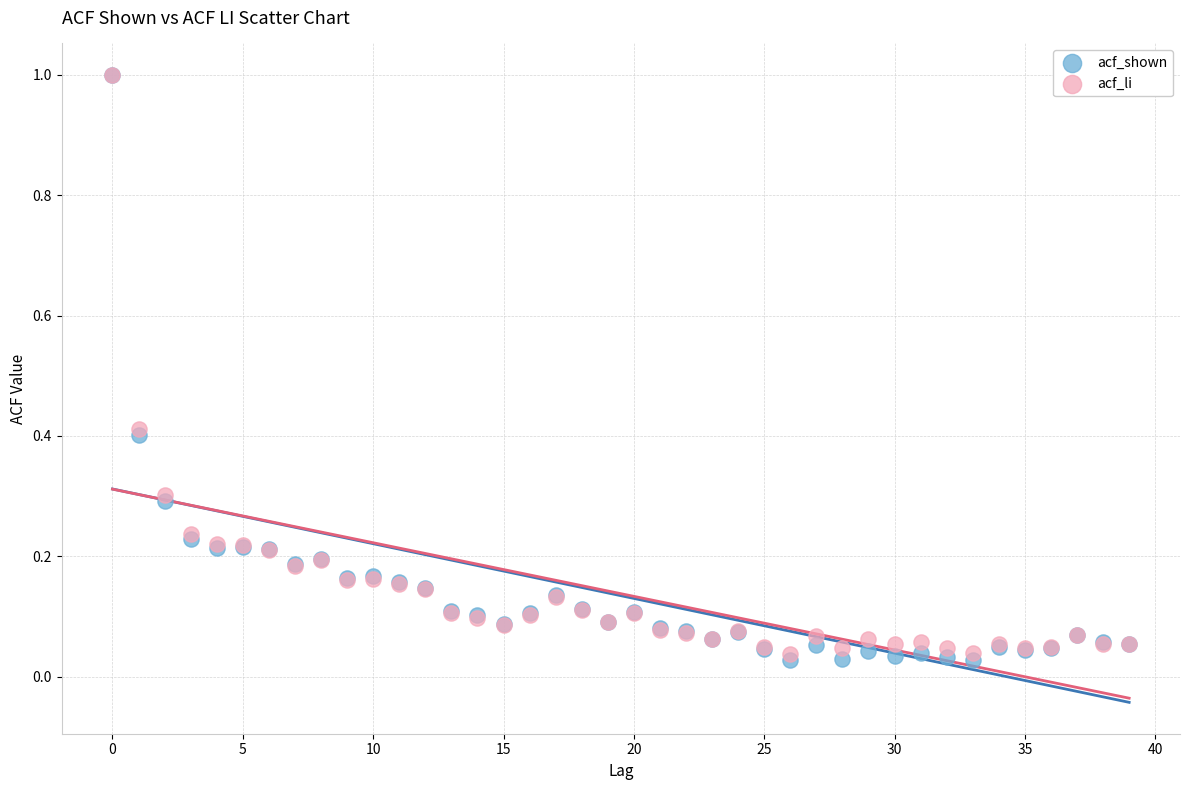

Which series has the widest spread of Y values?

acf_shown